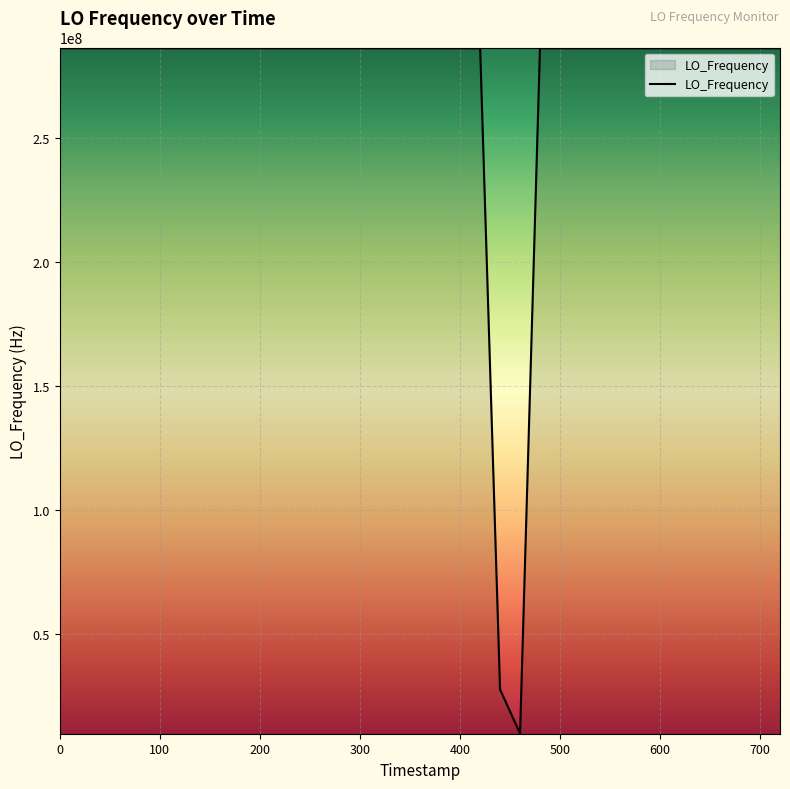

What is the smallest value displayed?

9999988.0